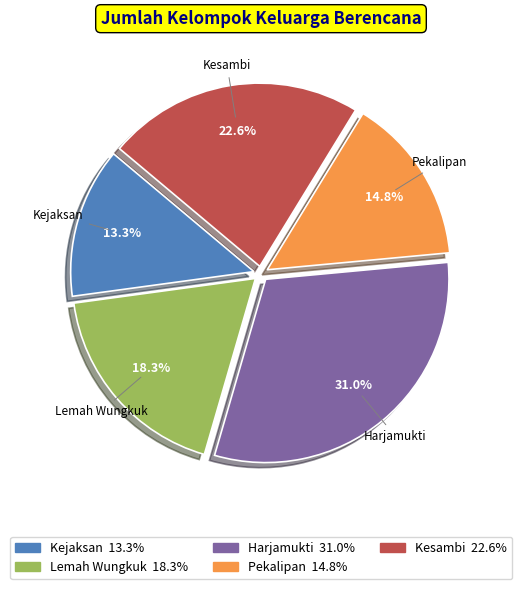

Which category has the smallest portion of the pie?

Kejaksan